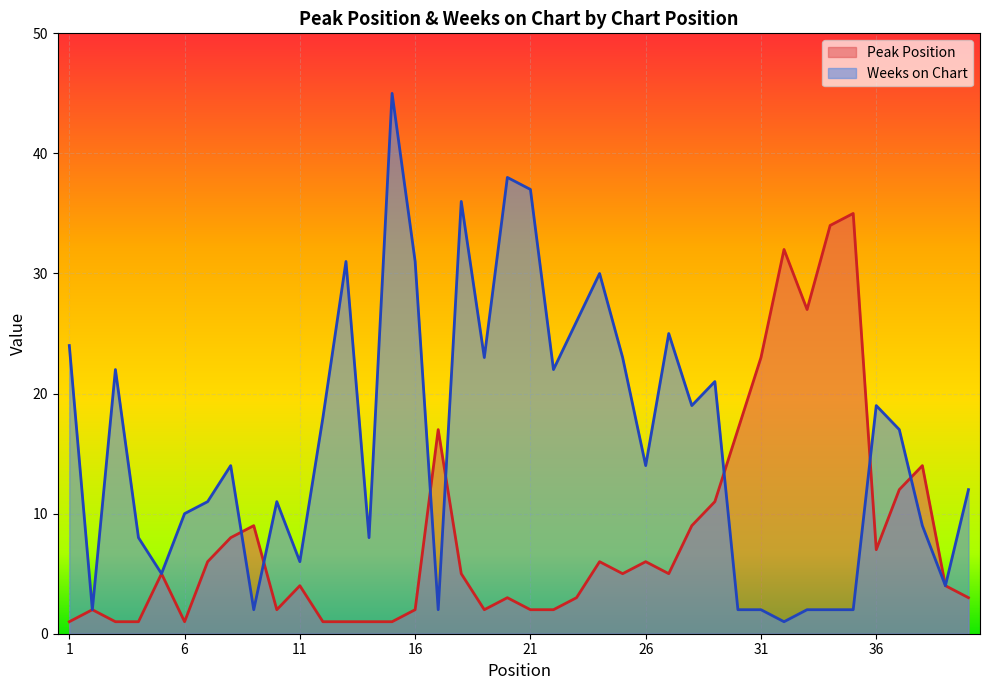

Between which two adjacent categories do Peak Position and Weeks on Chart first intersect?

8 and 9